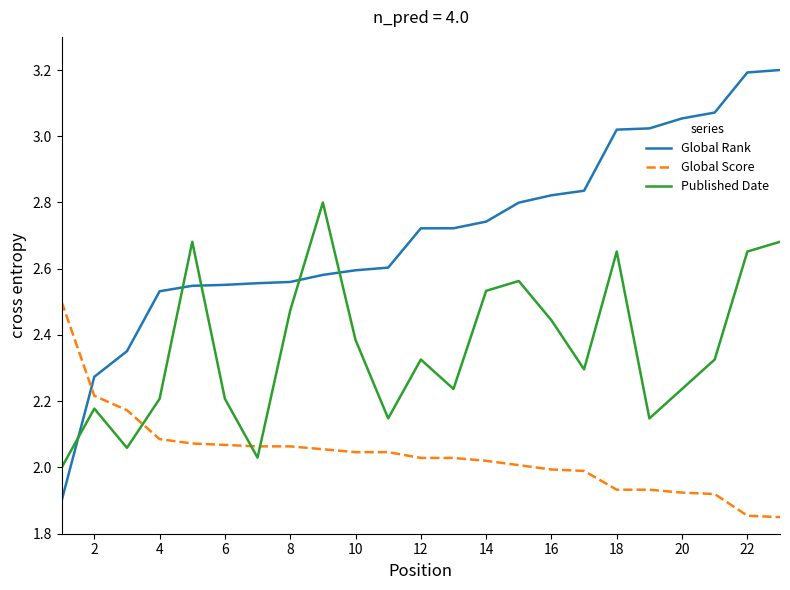

Which series has the largest total across all categories?

Global Rank